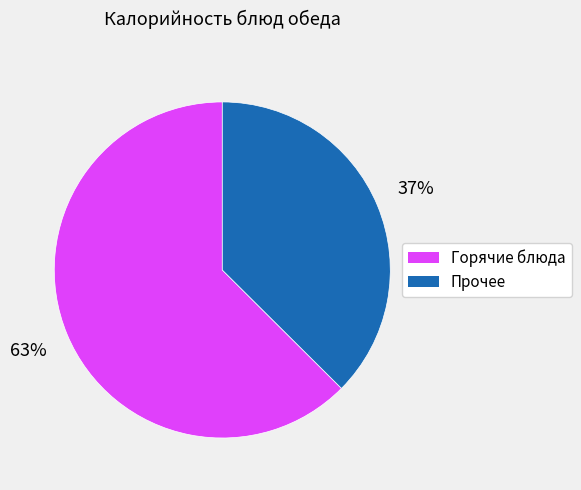

To the nearest percent, what is the average slice percentage?

50%